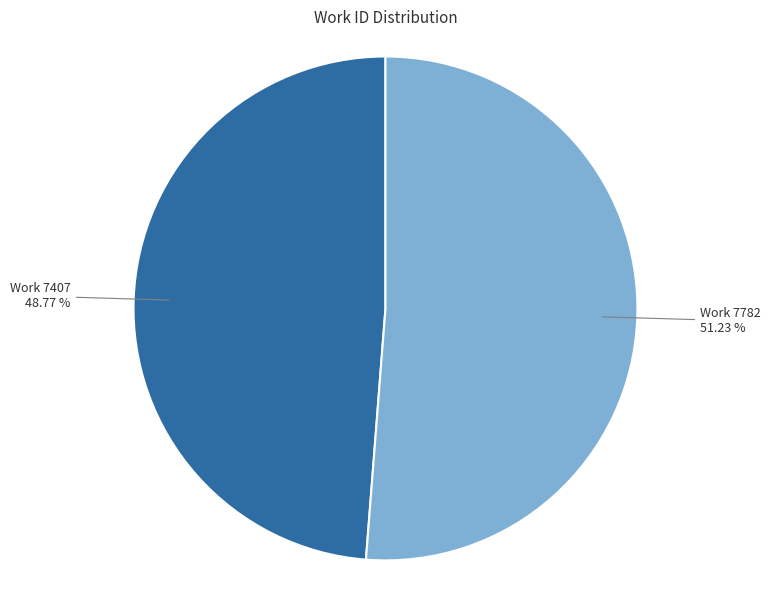

What is the ratio of the value at Work 7782 to the value at Work 7407?

1.1